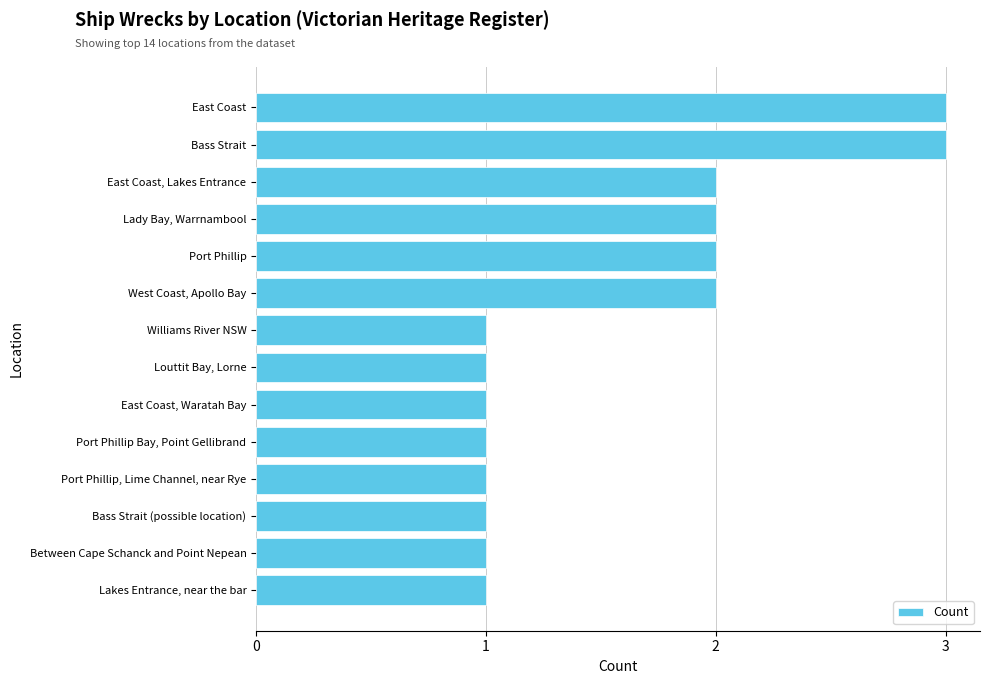

What is the average value?

2